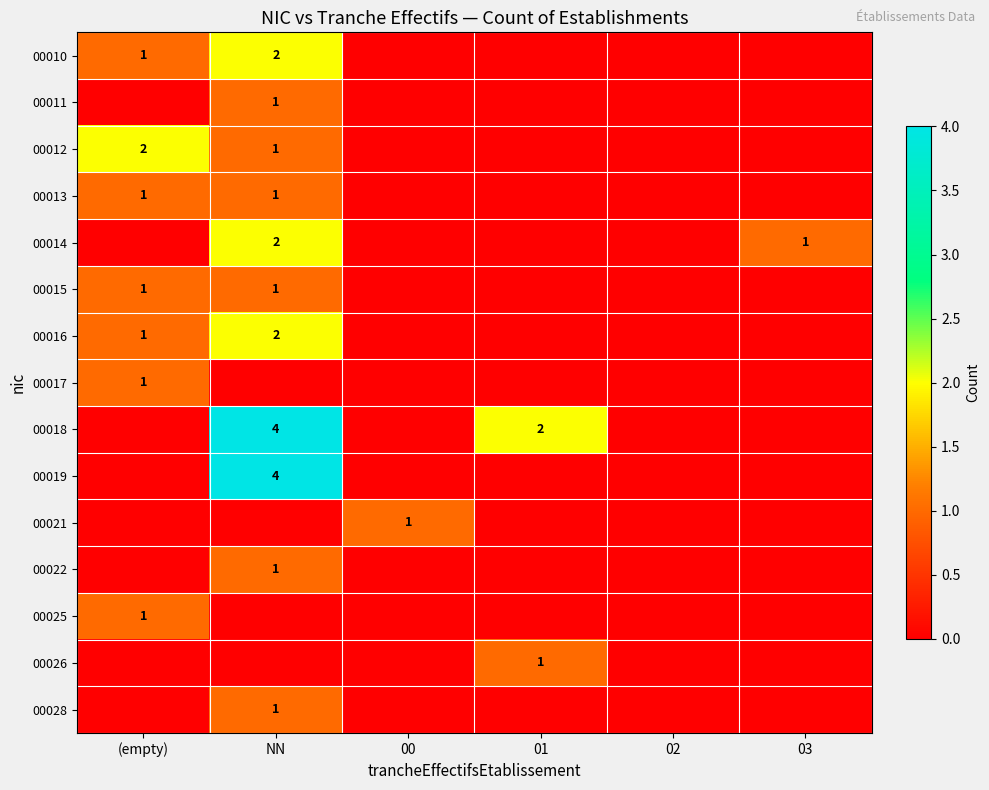

What is the difference between the highest and lowest values at 00?

1